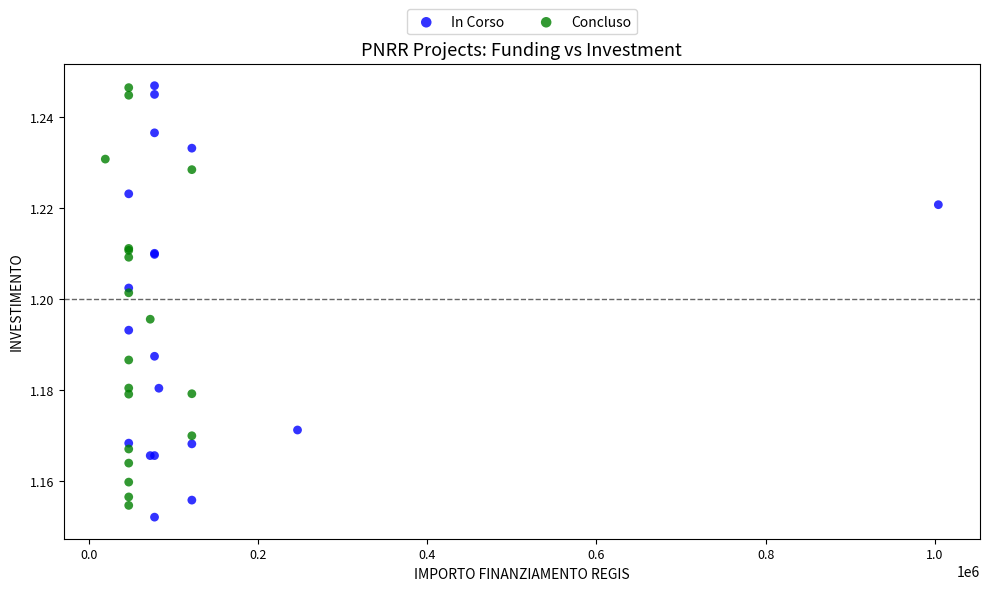

What are all the series names shown in the legend?

In Corso, Concluso